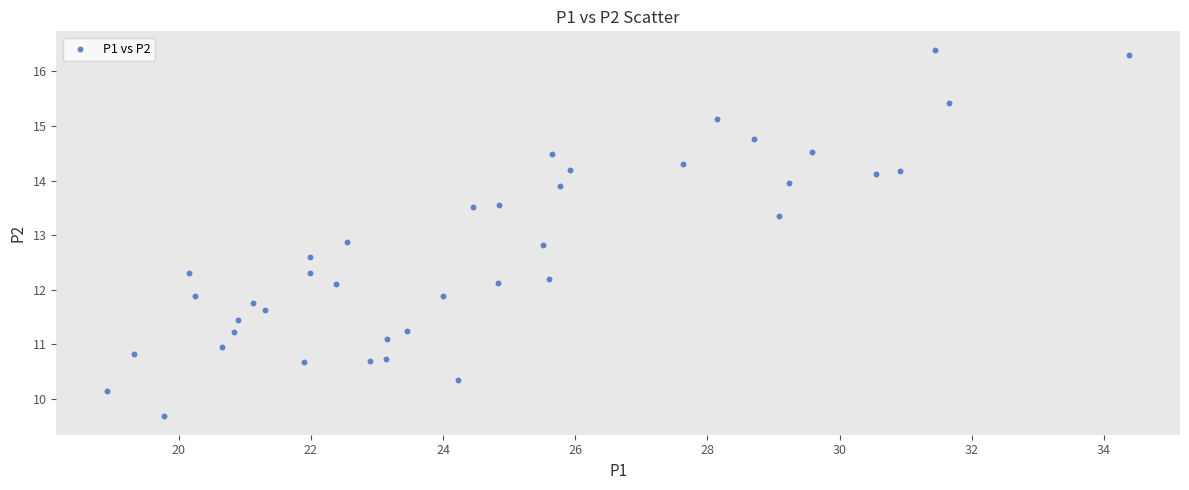

What is the range of Y values (max minus min)?

6.7